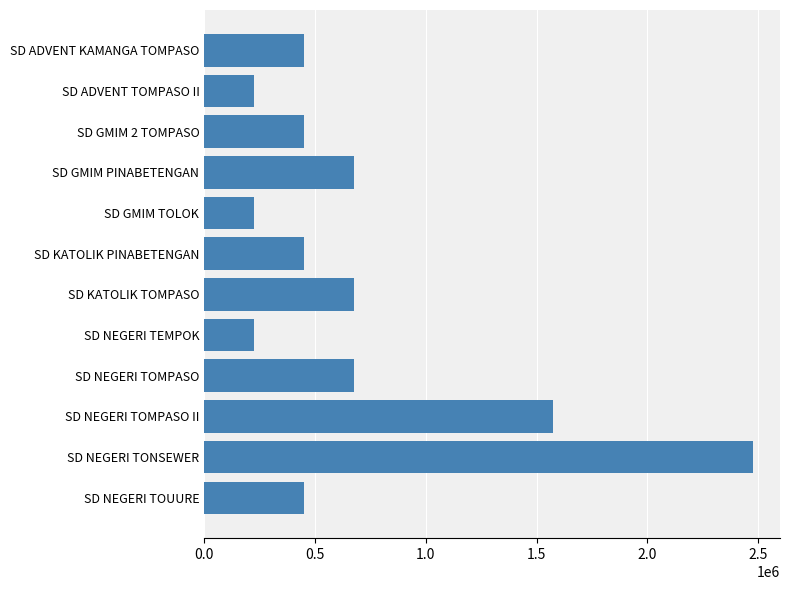

Is it true that the value at SD NEGERI TOMPASO is 376827?

False